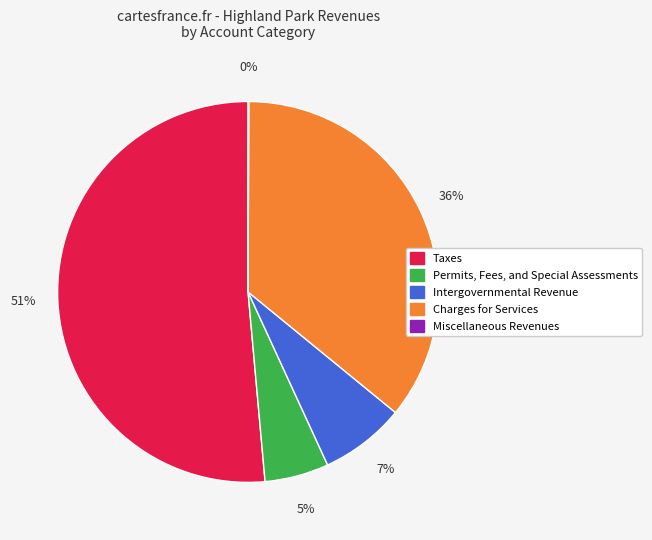

Is there any slice that represents more than half of the pie?

Yes